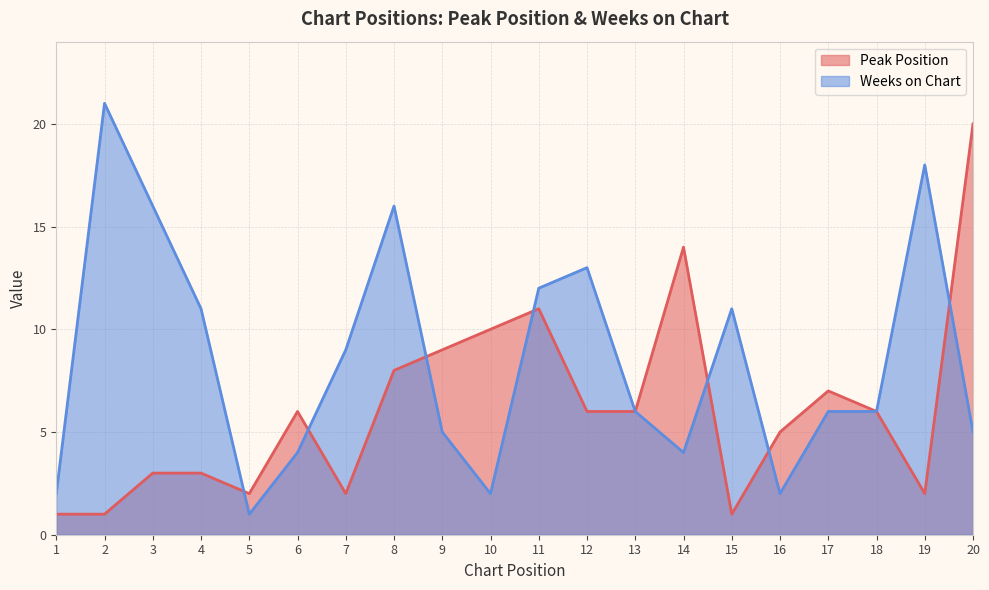

Is the value of Weeks on Chart at 4 greater than the value of Peak Position at 16?

Yes